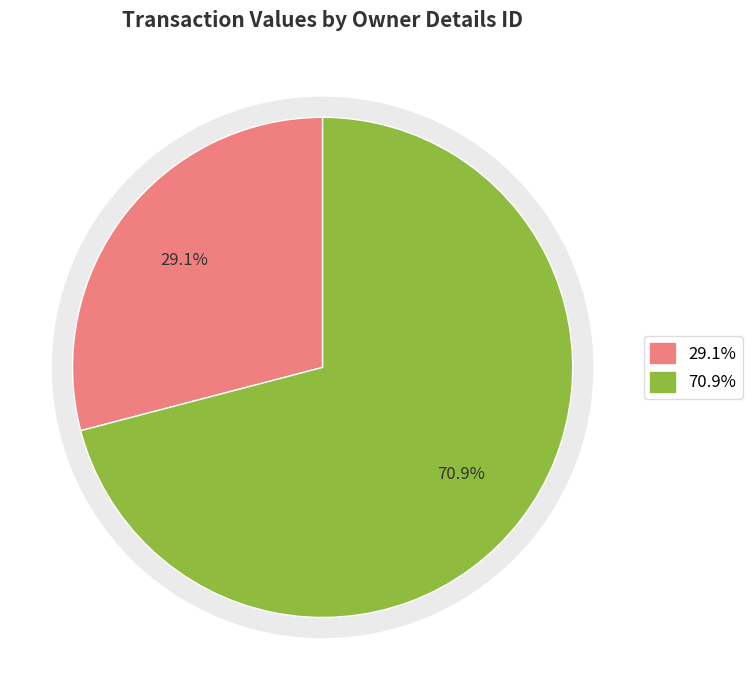

How many slices are in this pie chart?

2